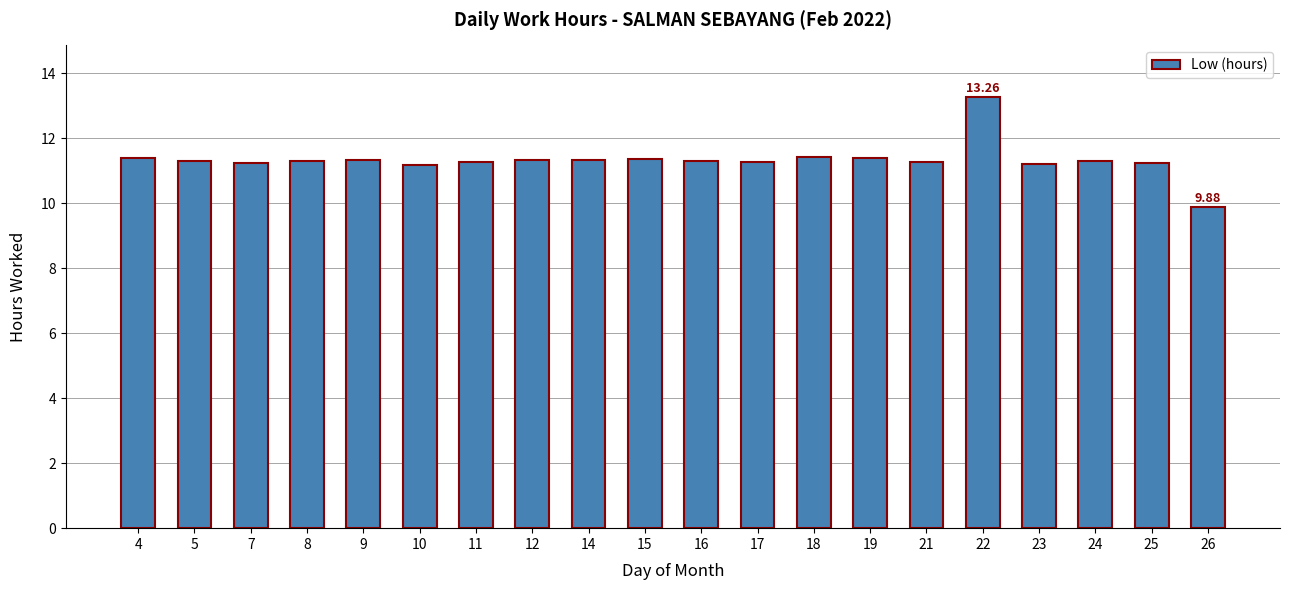

Approximately how many times larger is the value at 8 compared to 11?

1.0